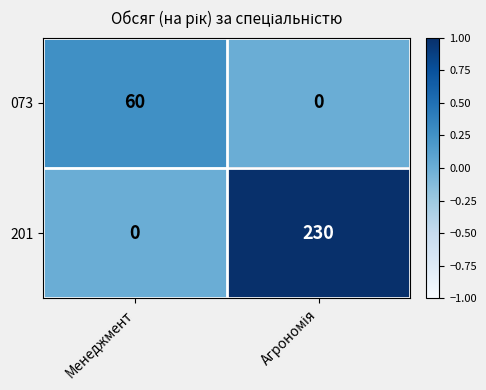

List the series in order of their peak value, lowest first.

073, 201